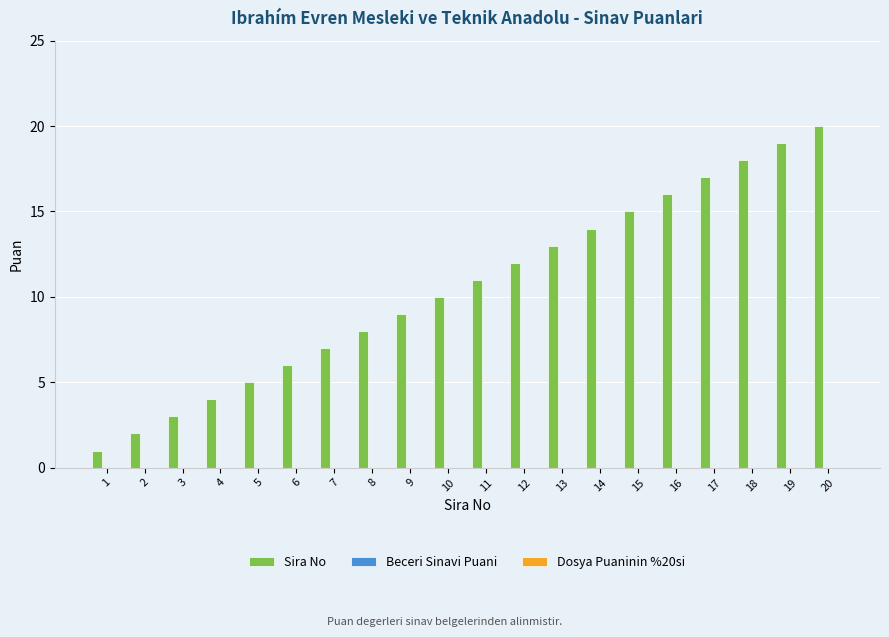

Between 2 and 7, which is larger?

7